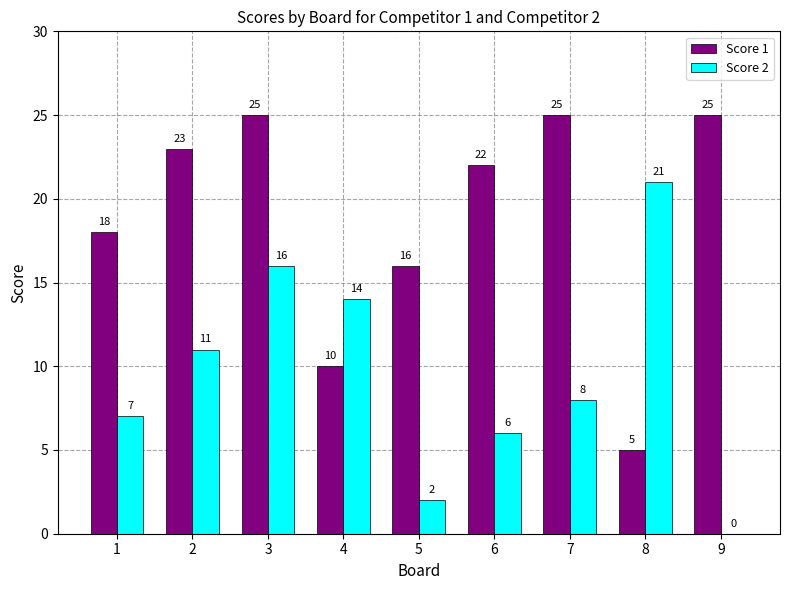

What is the highest value of the Score 2 series?

21